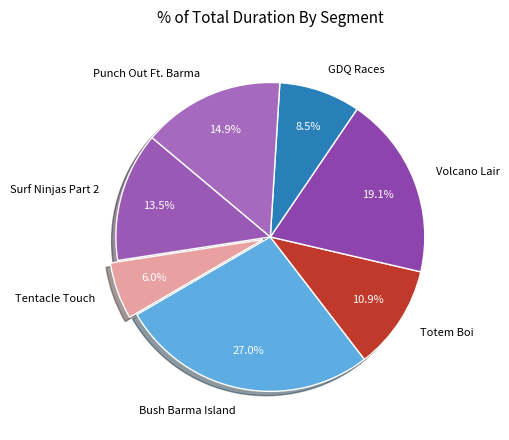

What is the ratio of the value at Bush Barma Island to the value at Totem Boi?

2.5